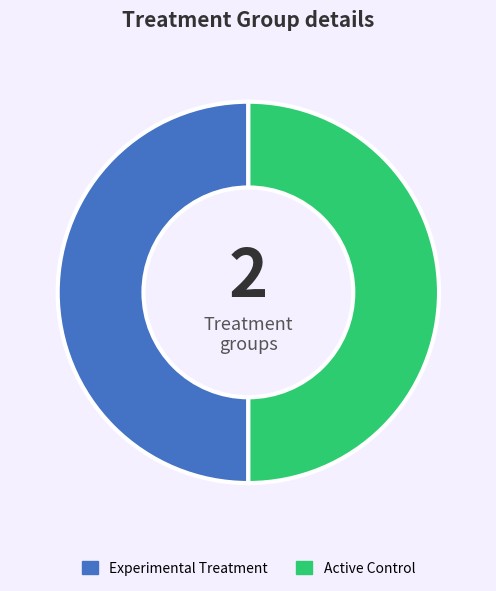

True or false: Experimental Treatment accounts for 38% of the total.

False